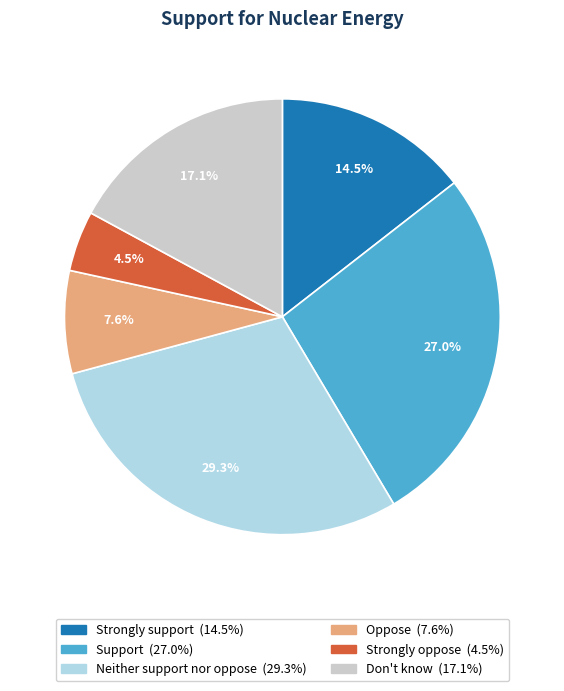

What is the smallest slice in the pie chart?

Strongly oppose